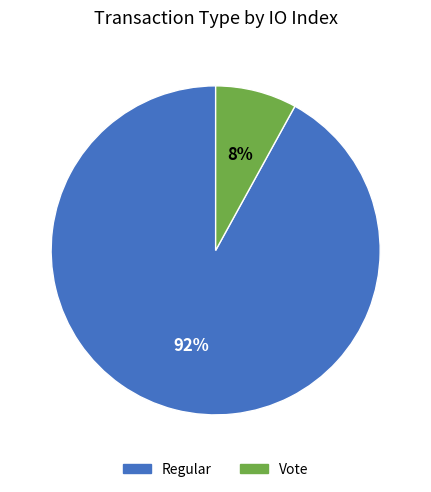

Does any single category account for the majority?

Yes